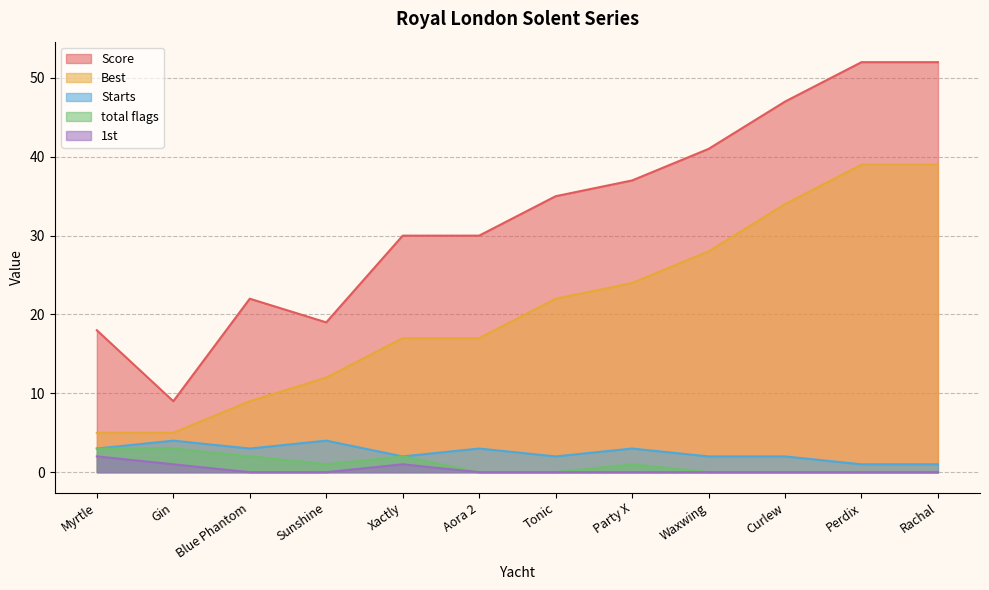

Is the value of total flags at Waxwing greater than the value of 1st at Curlew?

No